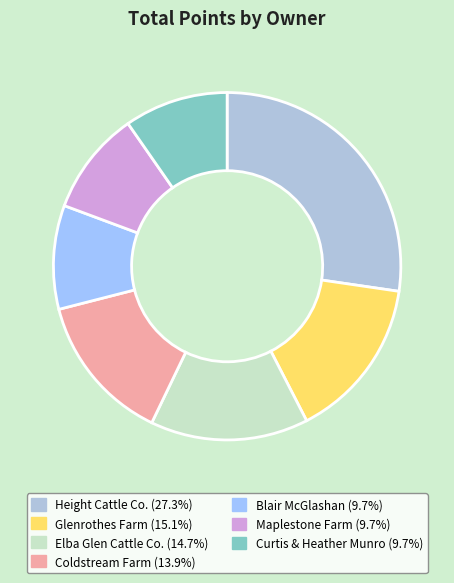

How many slices are in this pie chart?

7